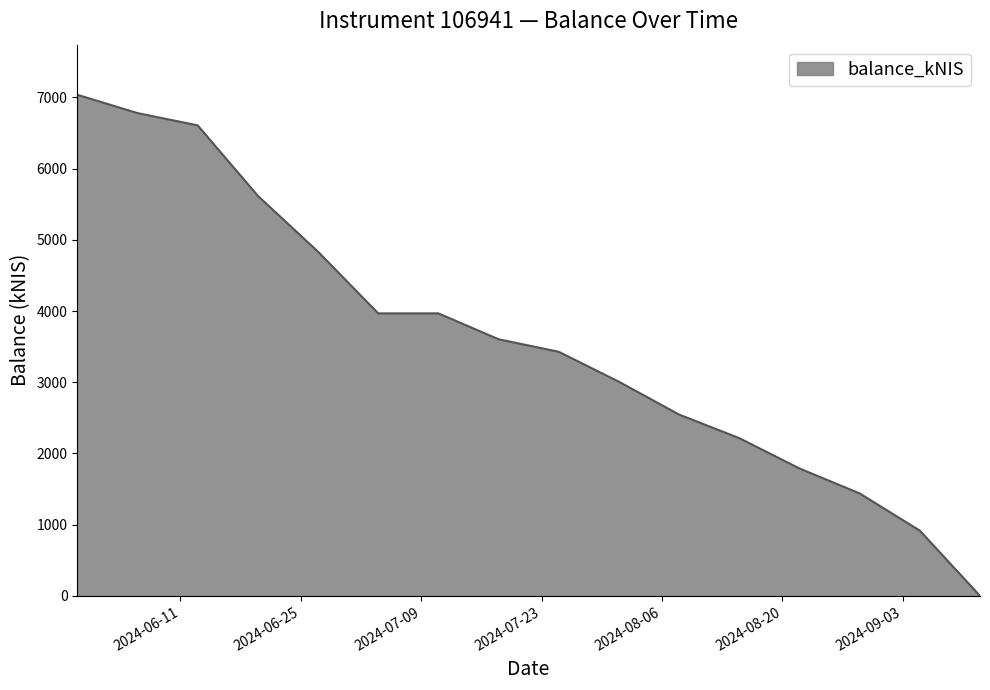

What is the maximum value shown in the chart?

7036.8